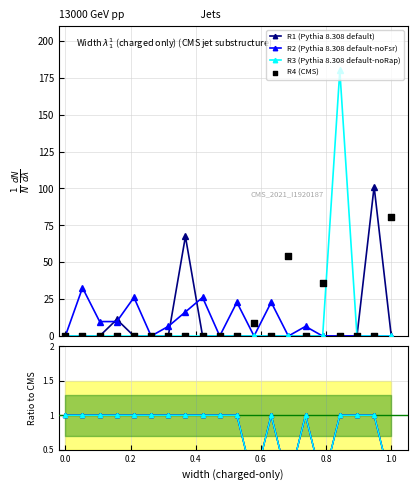

True or false: R1 (Pythia 8.308 default) has more than 2 points higher than both neighbors.

True